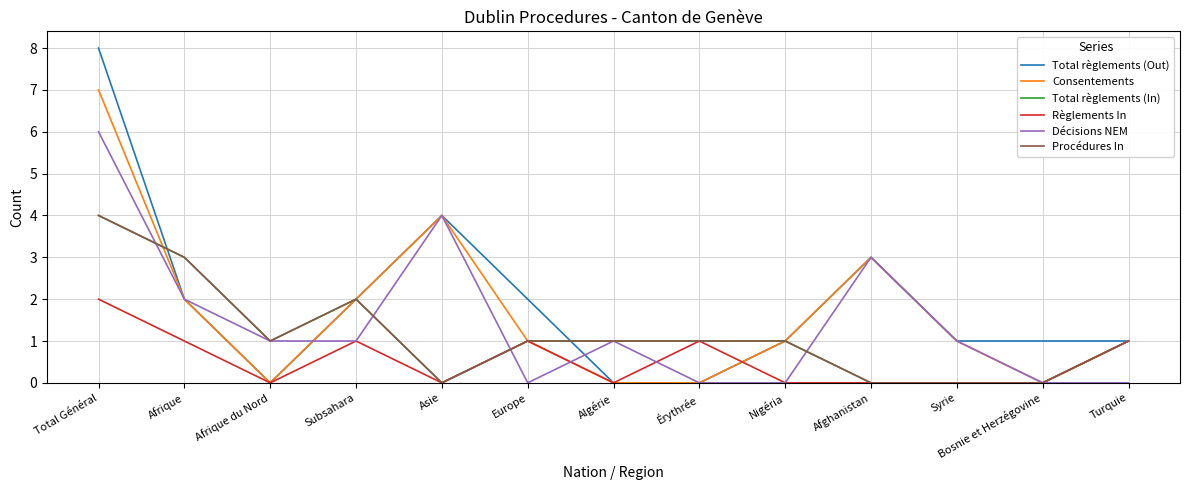

What is the difference between the second highest and minimum values in the Consentements series?

4